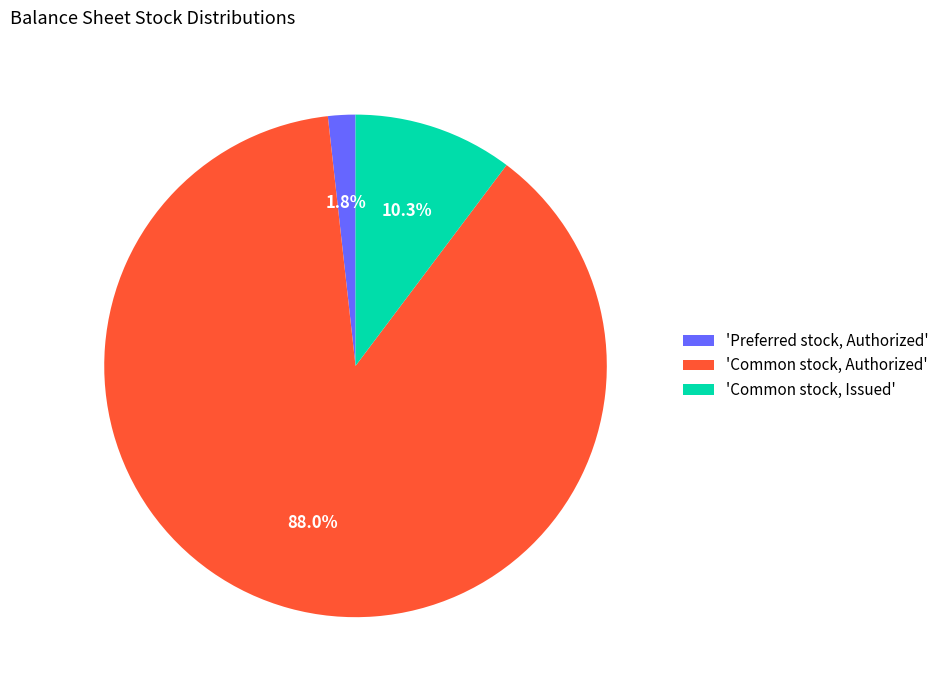

Which has a higher value, 'Preferred stock, Authorized' or 'Common stock, Authorized'?

'Common stock, Authorized'